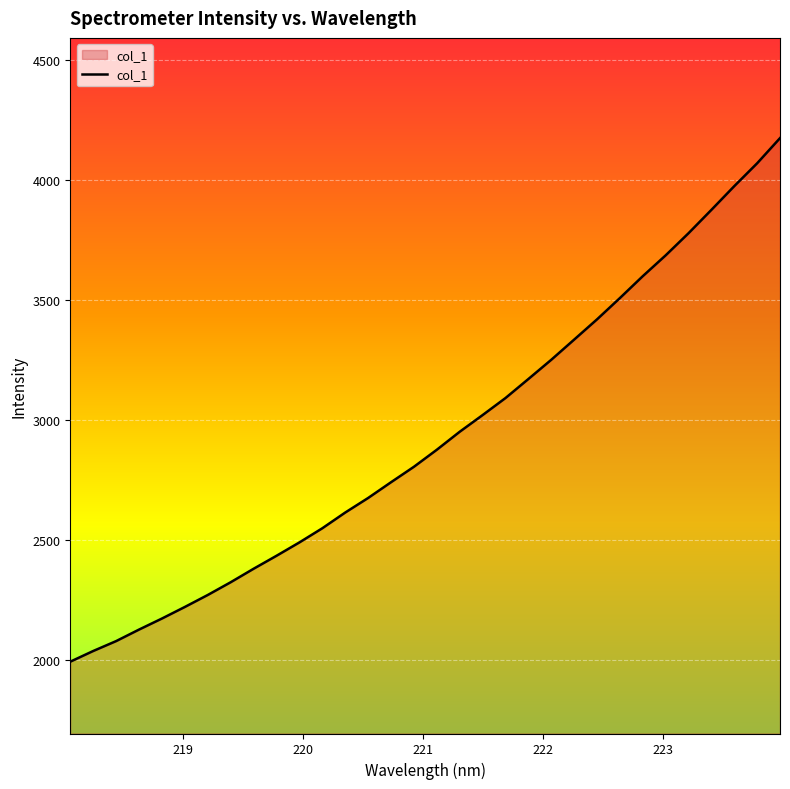

What is the difference between the maximum and minimum values?

2180.5